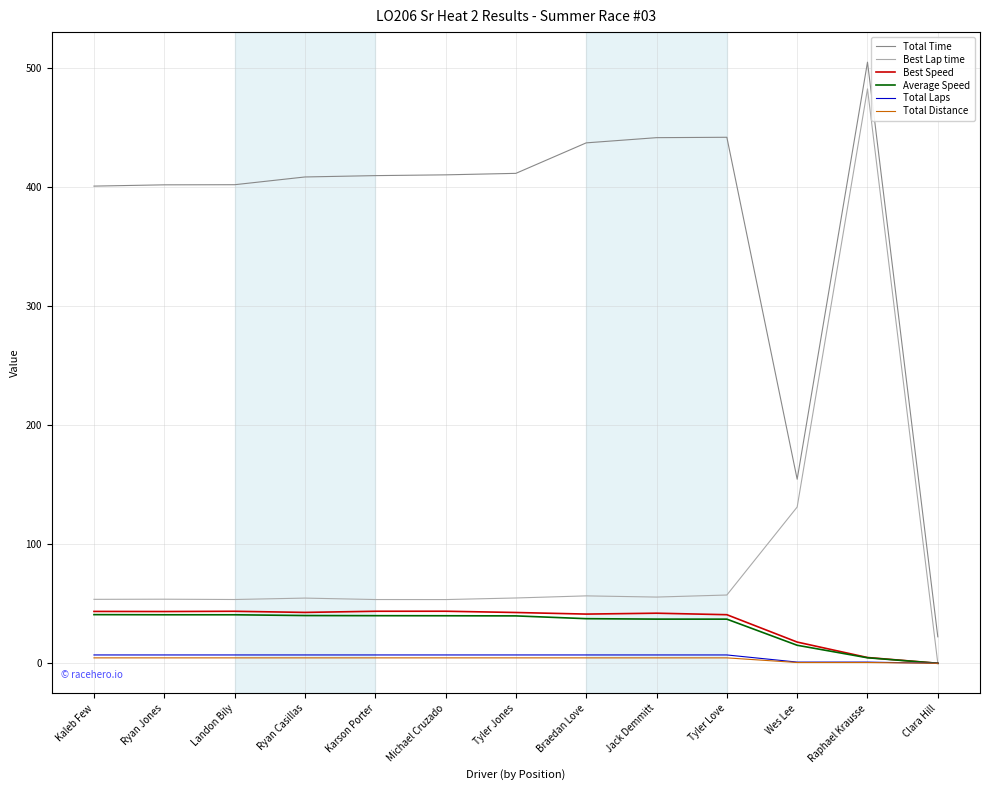

True or false: Best Speed has more than 1 interior local peaks.

True